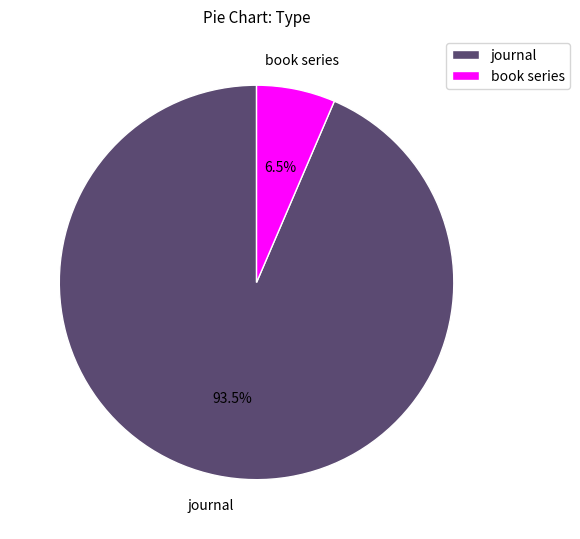

What is the ratio of the value at book series to the value at journal?

0.1